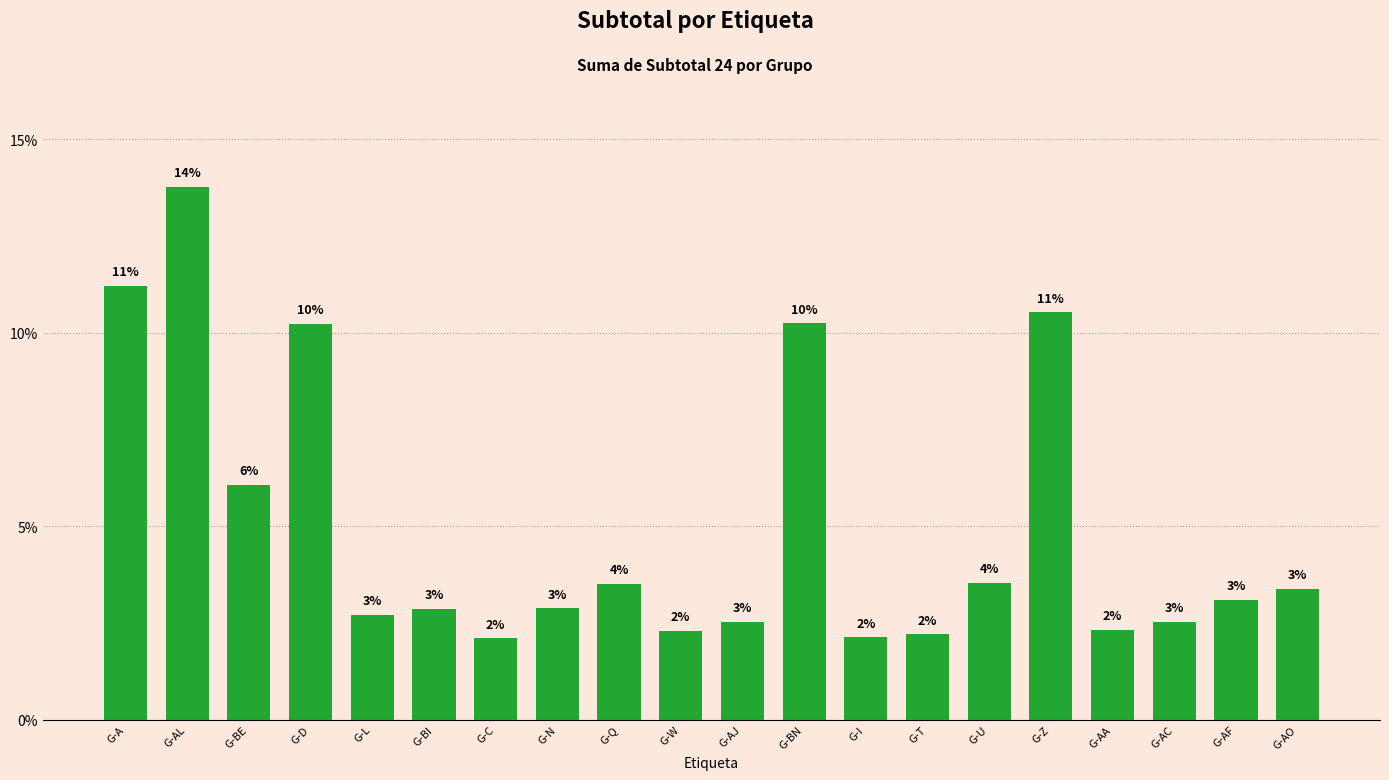

At which category does the chart reach its peak across all series?

G-AL